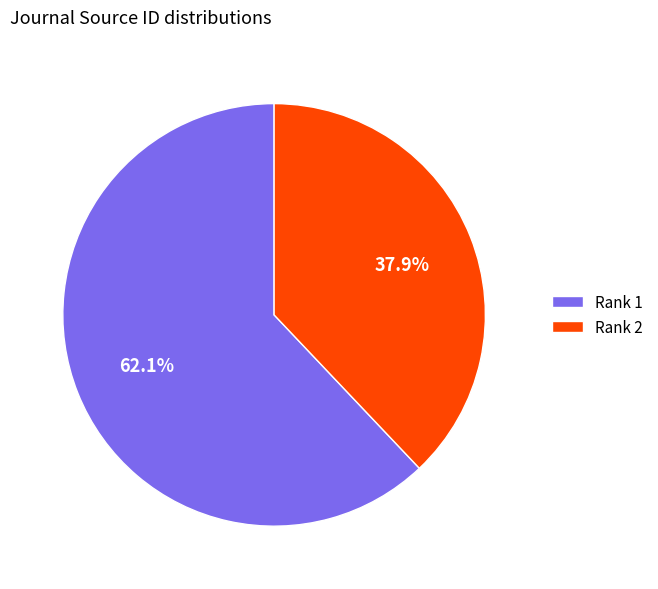

Which category accounts for the majority?

Rank 1